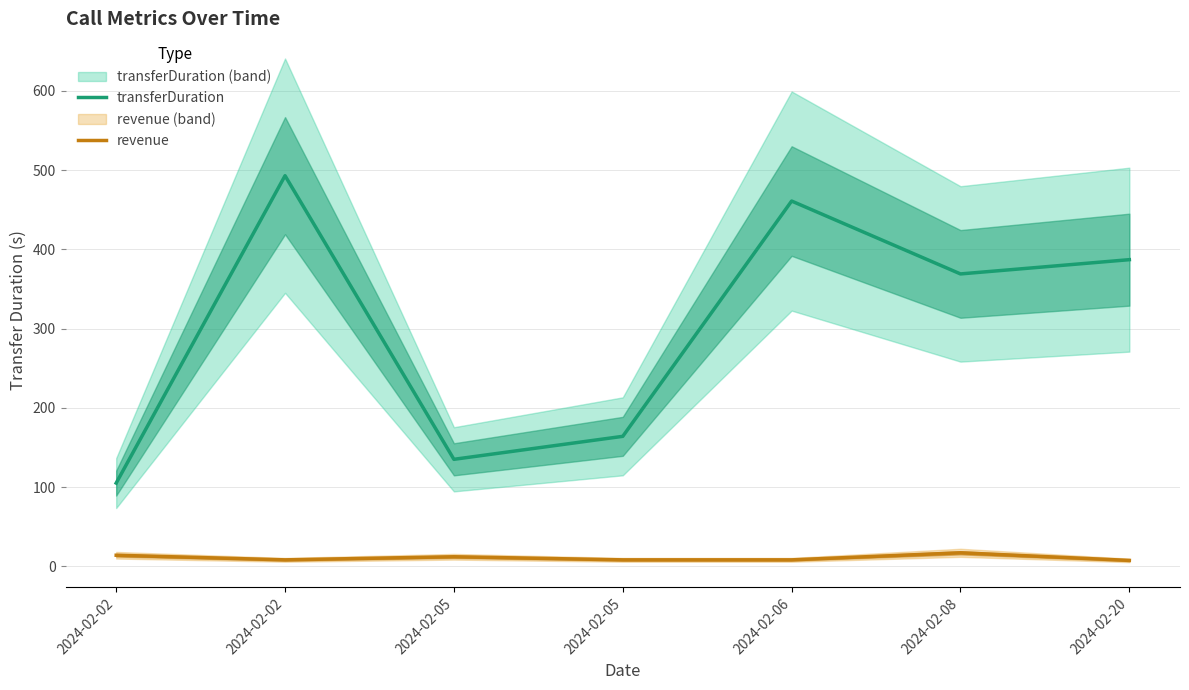

True or false: transferDuration and revenue intersect in this chart.

False